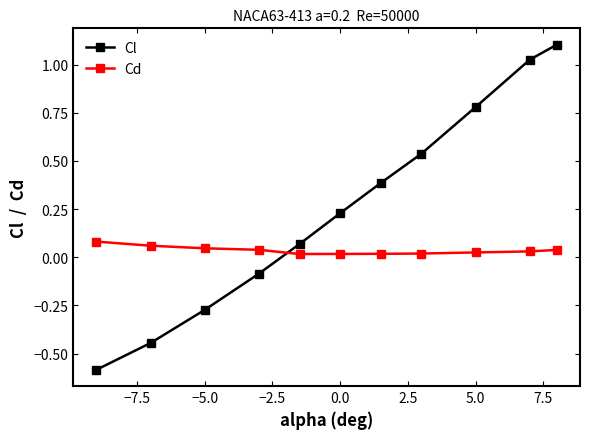

Which series has the largest total across all categories?

Cl